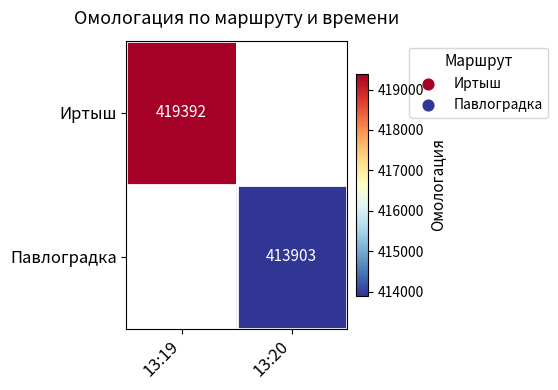

Is it true that Иртыш equals 698890 at 13:19?

False